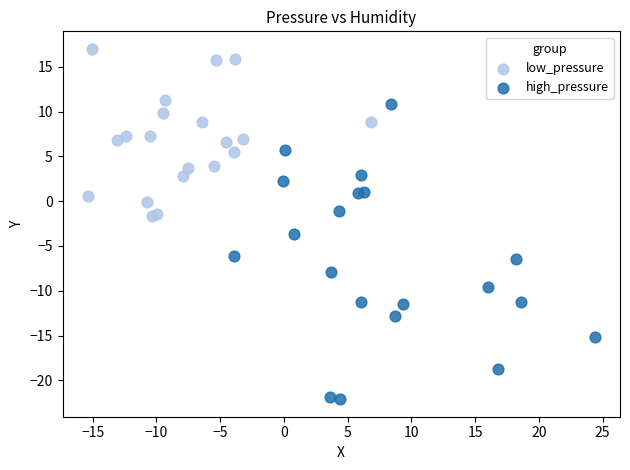

Which series has the widest spread of Y values?

high_pressure